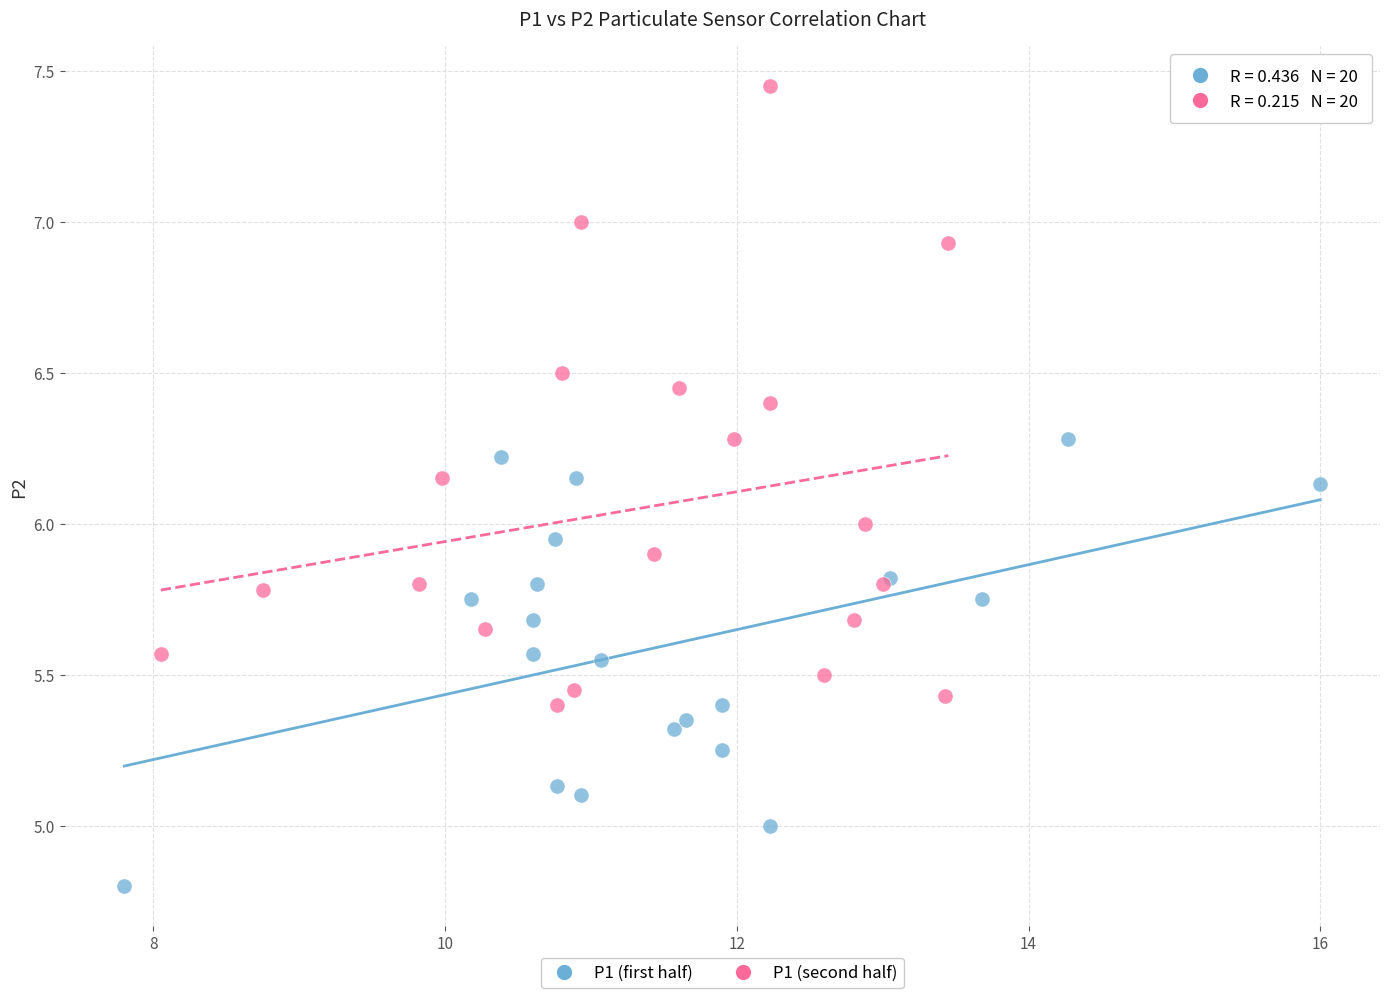

Which series reaches the minimum Y coordinate?

P1 (first half)